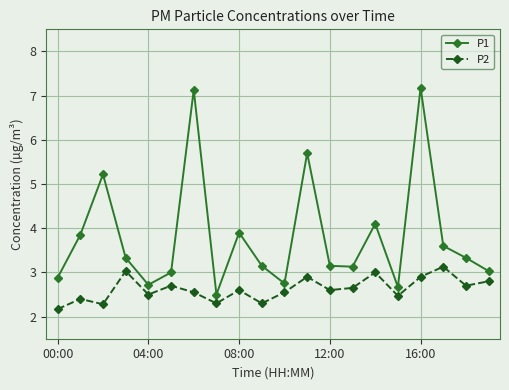

Rank the series by their maximum value, from highest to lowest.

P1, P2